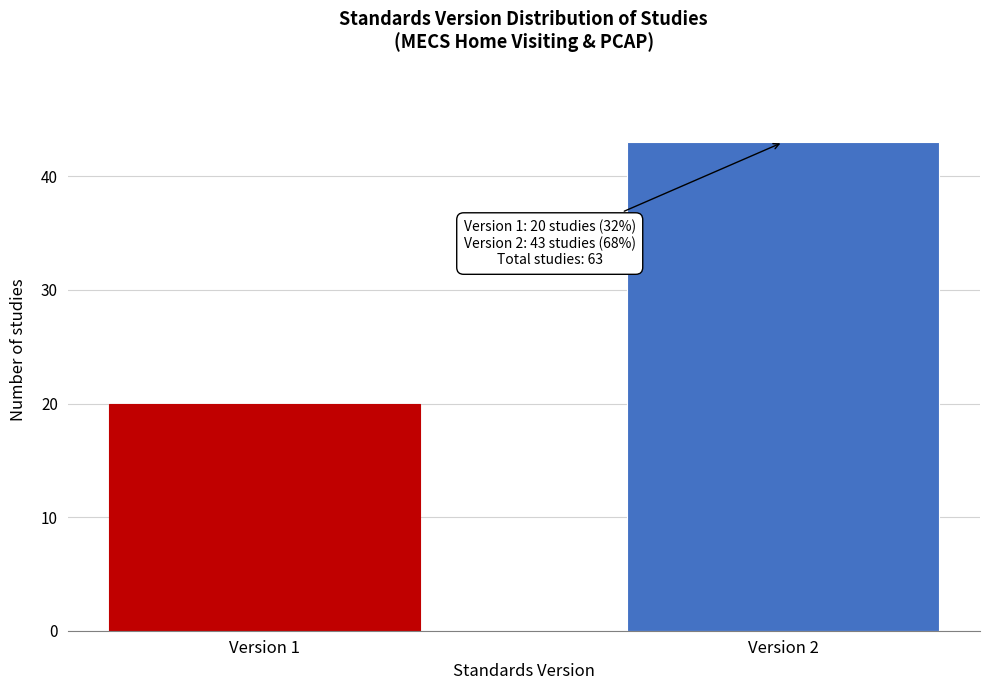

Reading left to right, extract all data points from this chart.

Version 1=20	Version 2=43